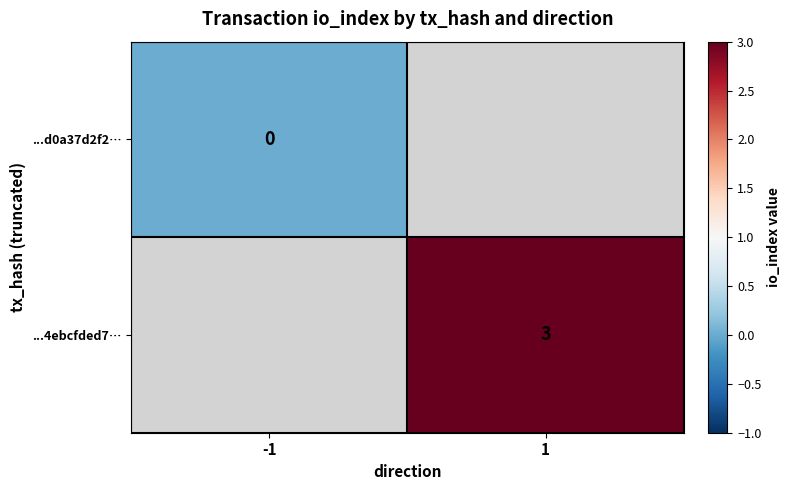

Is it true that ...4ebcfded7… equals 1.4 at 1?

False